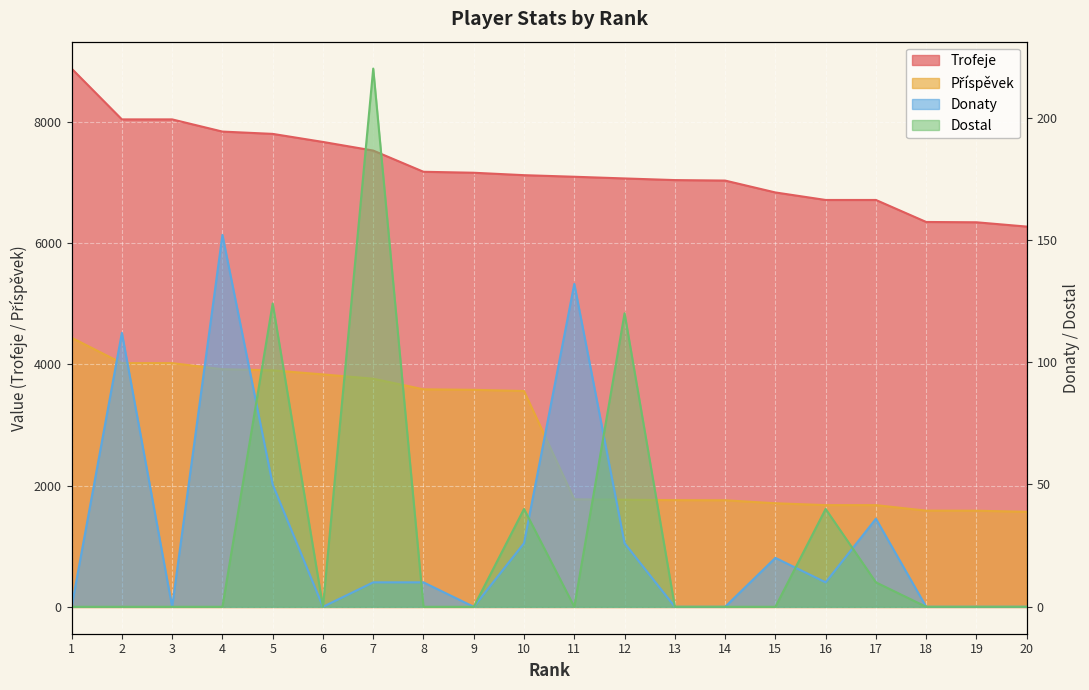

Which series changed the most between 2 and 16?

Příspěvek